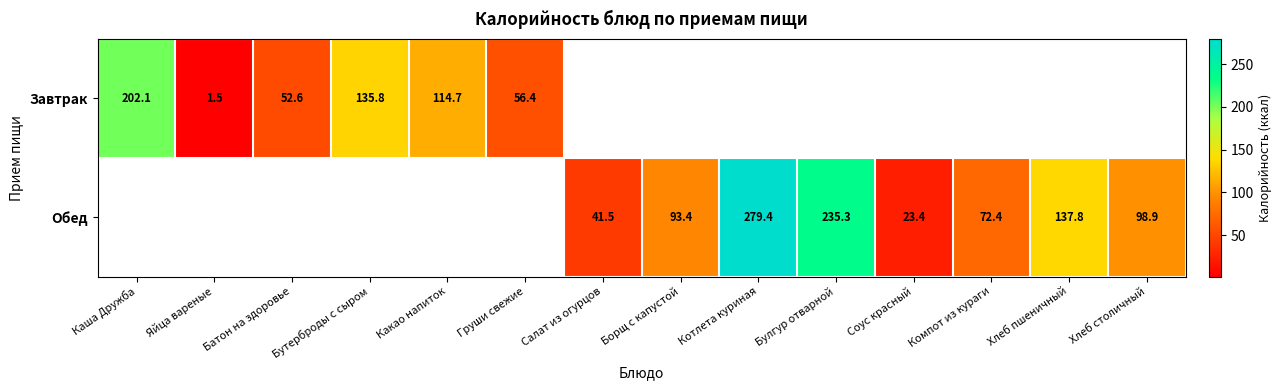

Count the number of categories in the chart.

14